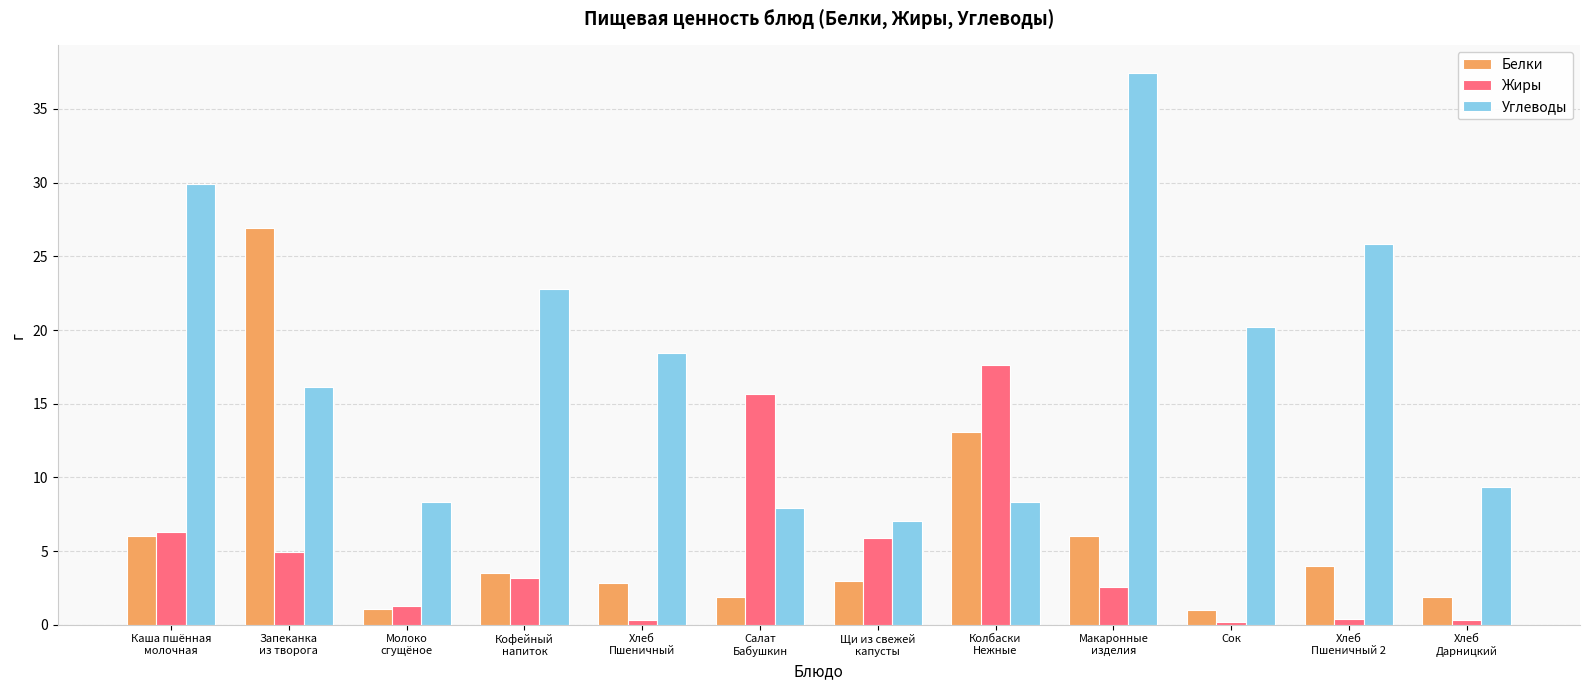

What is the difference between the Белки values at Щи из свежей
капусты and Кофейный
напиток?

0.5